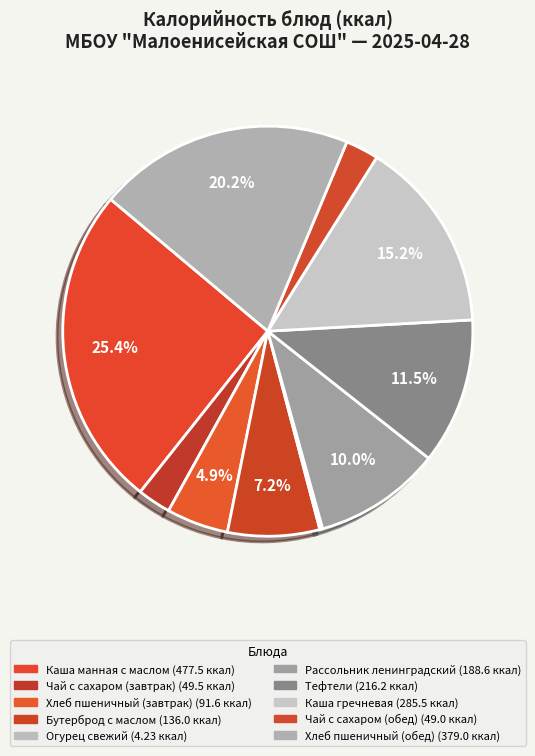

What is the change in value from Каша манная с маслом to Каша гречневая?

-192.0